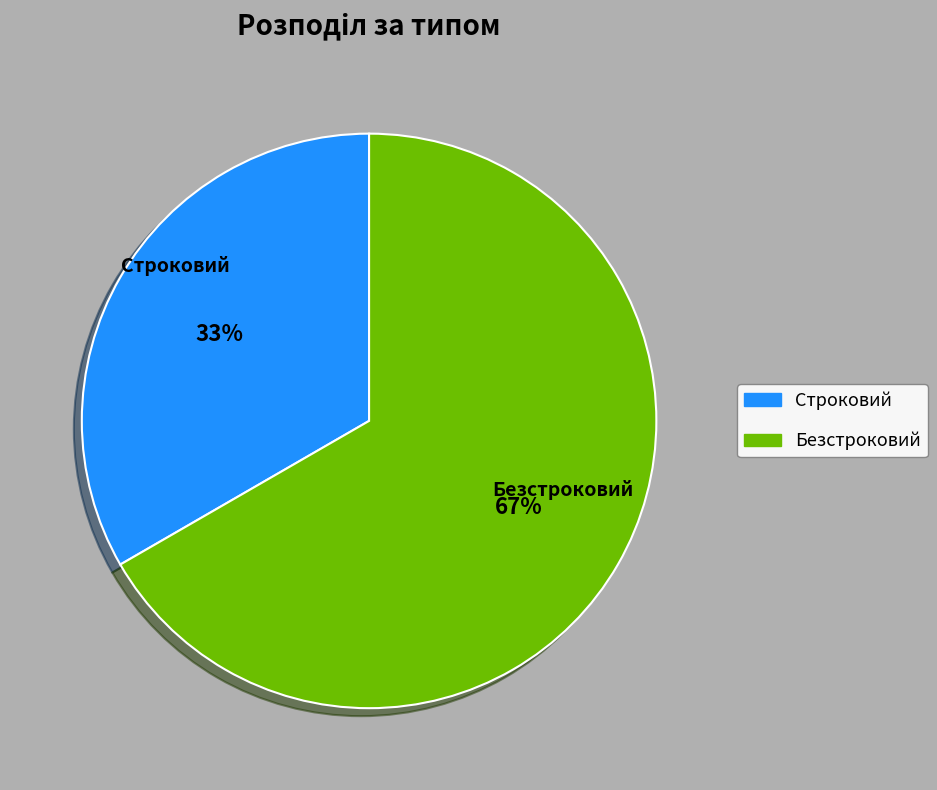

Which slice represents more than half of the pie?

Безстроковий